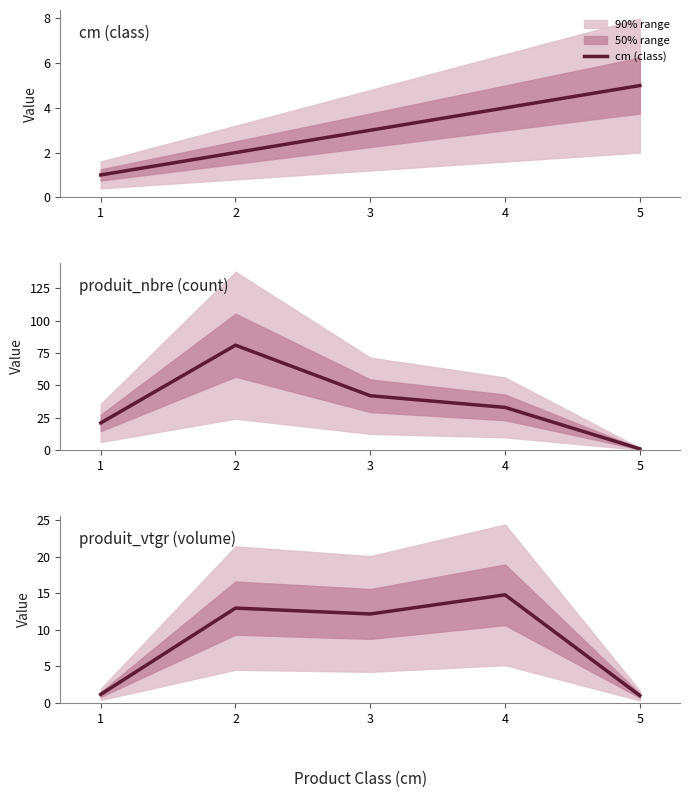

Where is cm (class) nearest to the value 3?

3